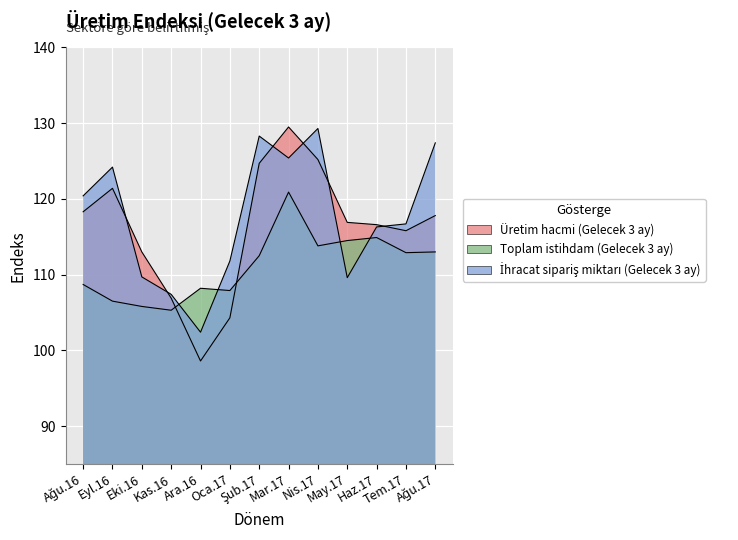

How many interior local peaks does the İhracat sipariş miktarı (Gelecek 3 ay) series have?

3